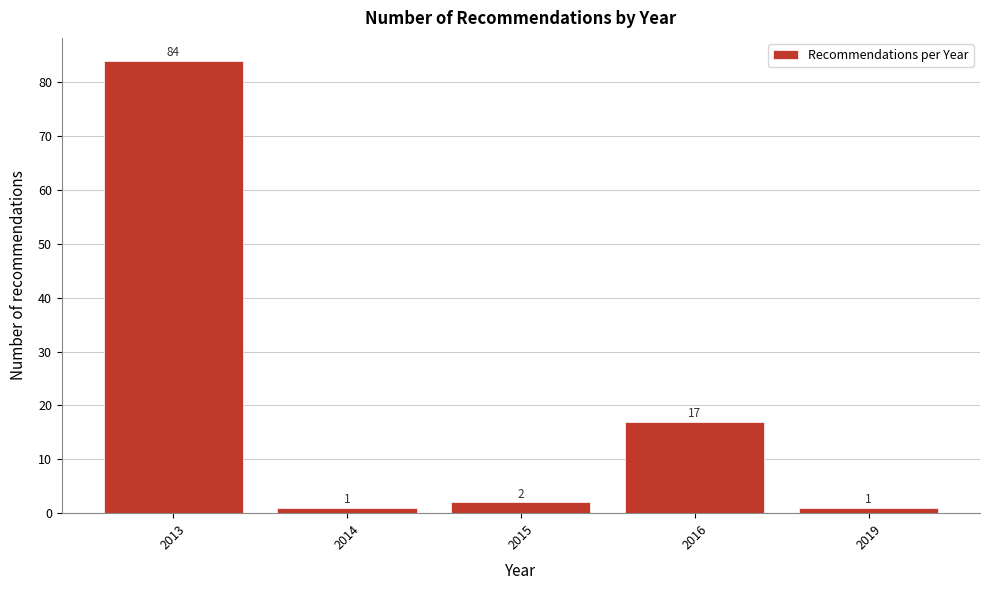

Reading left to right, transcribe all the data shown in this chart.

2013=84	2014=1	2015=2	2016=17	2019=1